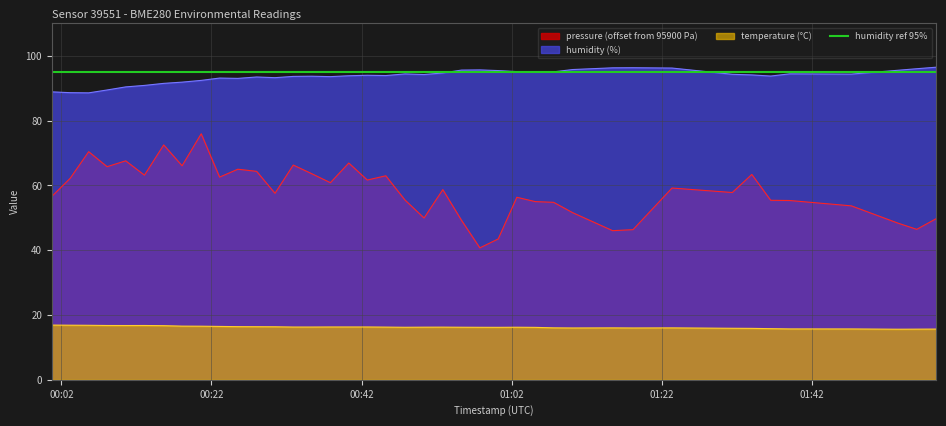

What is the maximum value for humidity?

96.5